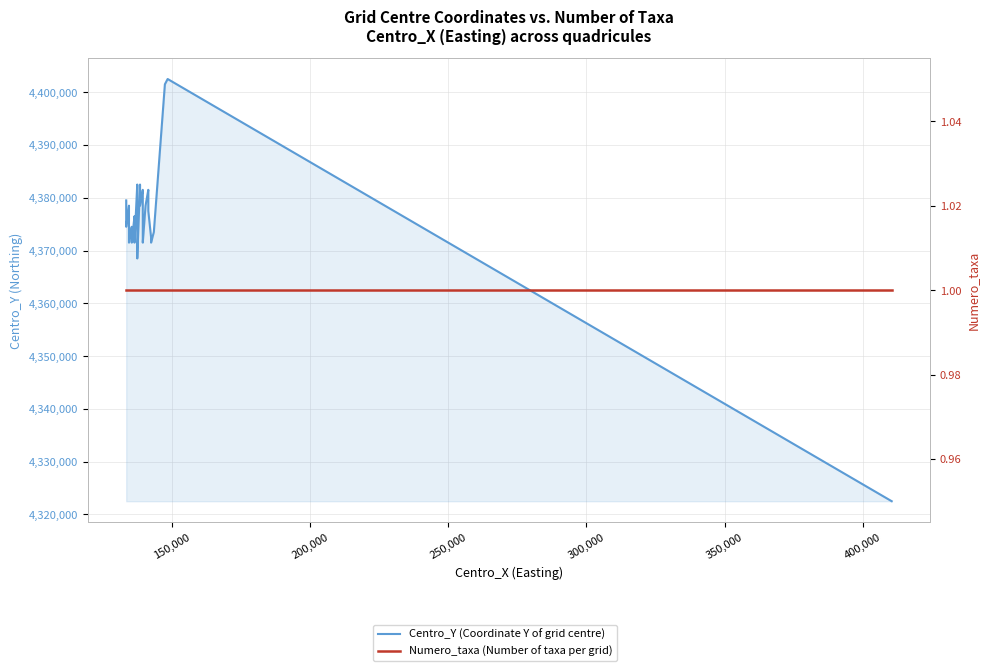

What is the difference between the second highest and minimum values in the Centro_Y (Coordinate Y of grid centre) series?

79000